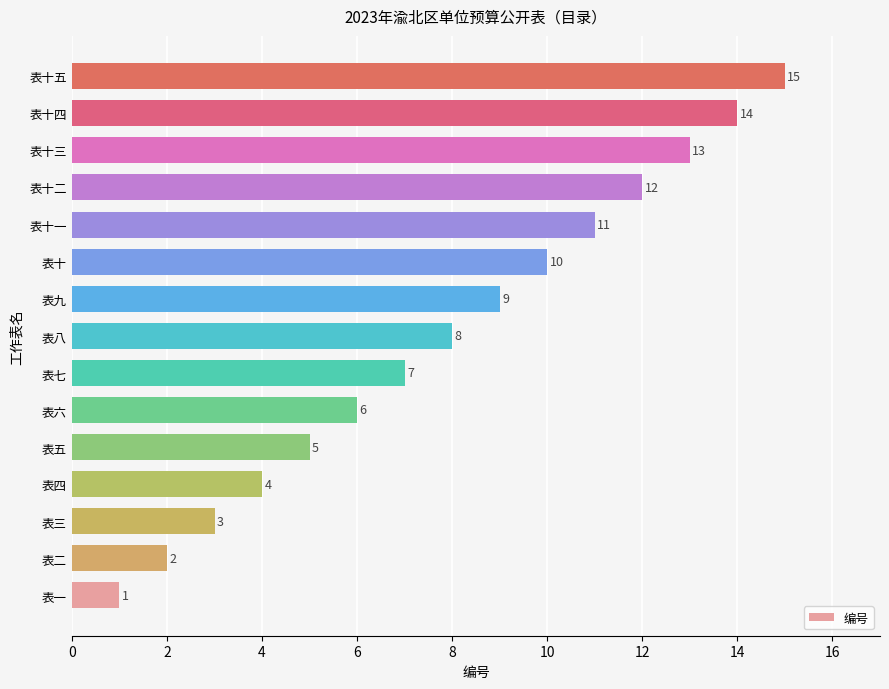

List the labels in order of value, smallest first.

表一, 表二, 表三, 表四, 表五, 表六, 表七, 表八, 表九, 表十, 表十一, 表十二, 表十三, 表十四, 表十五